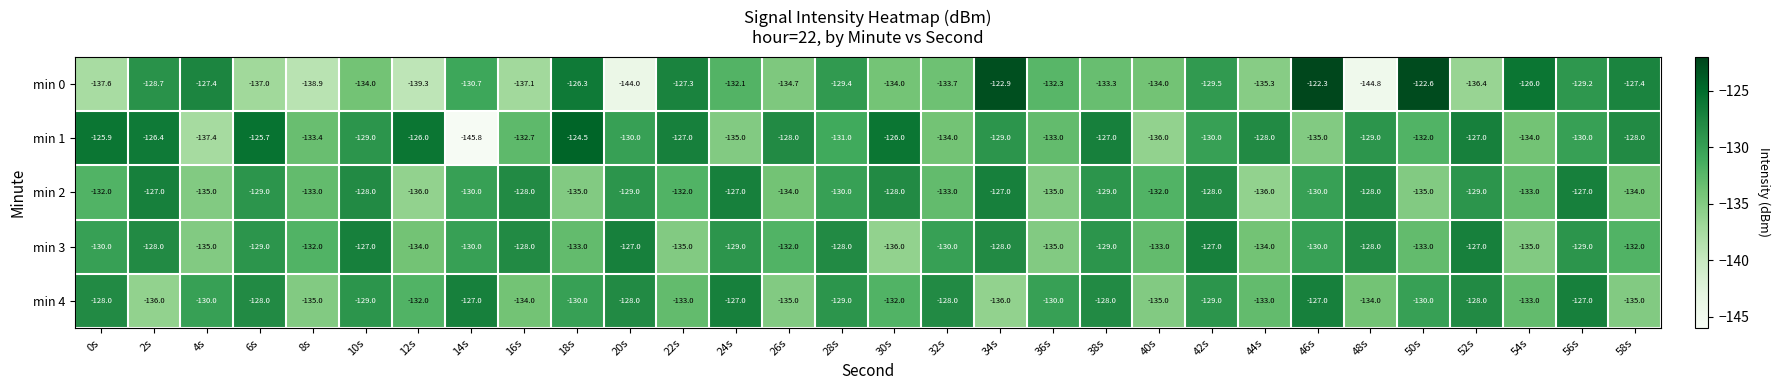

What is the difference between the maximum and minimum values in the min 3 series?

9.0